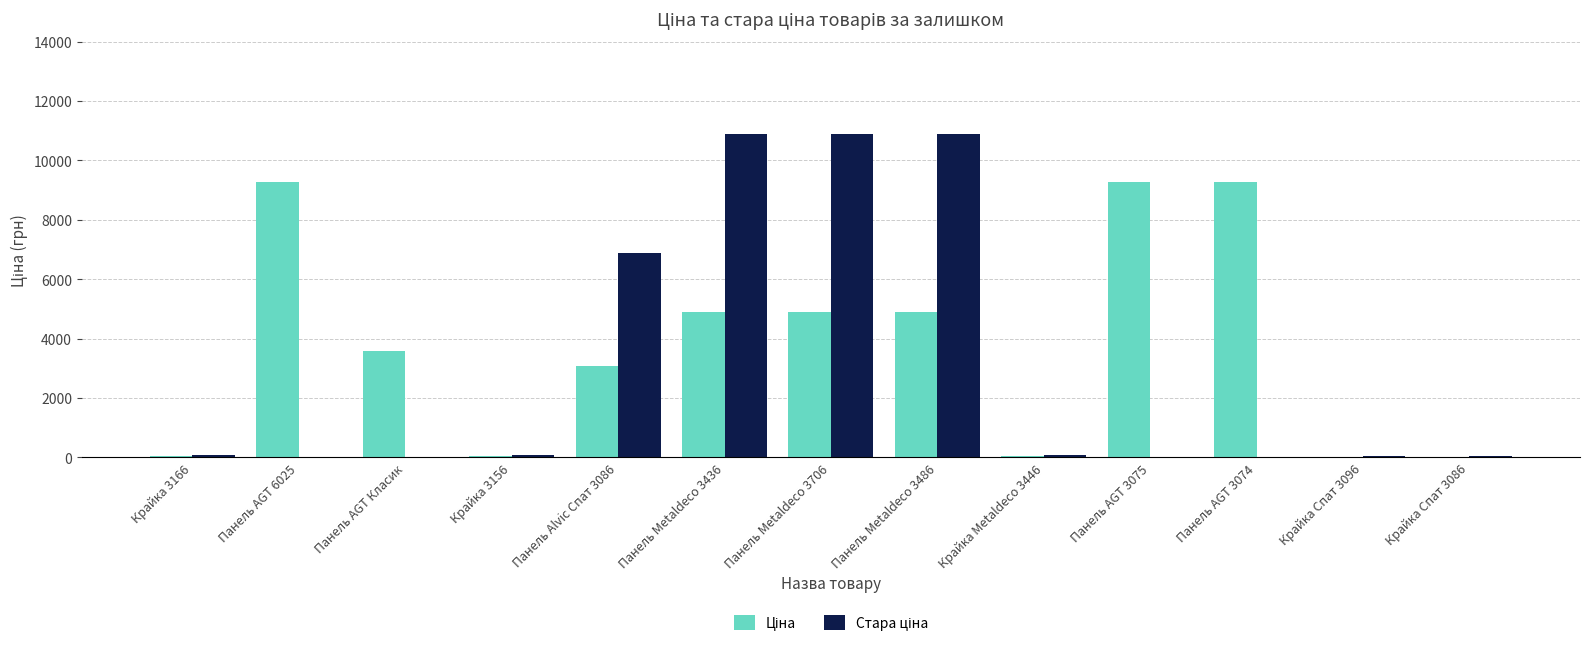

What is the total value across all series at Панель AGT Класик?

3573.6